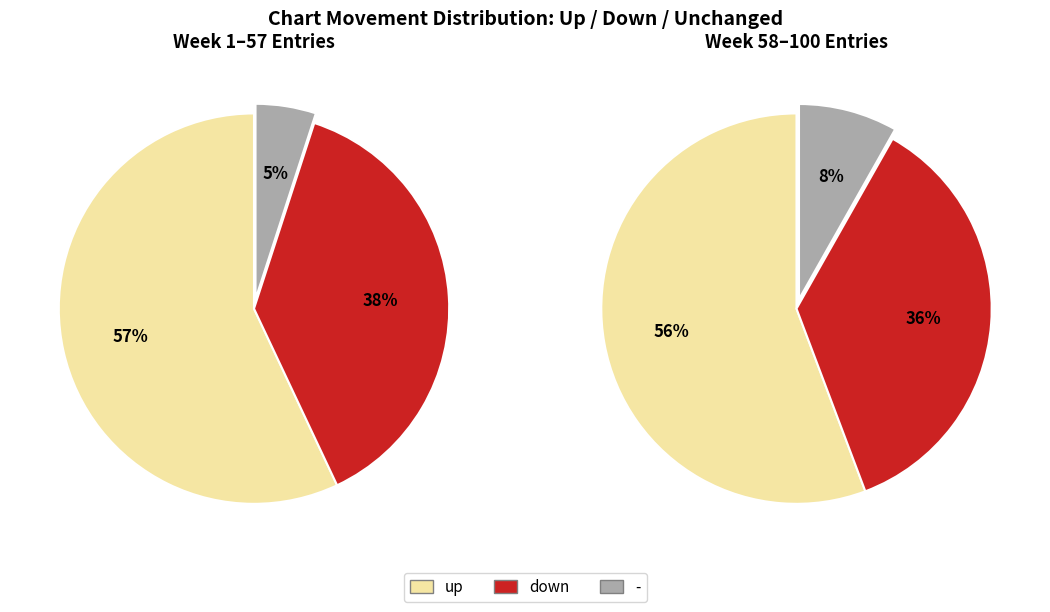

Is there a majority slice in this chart?

Yes